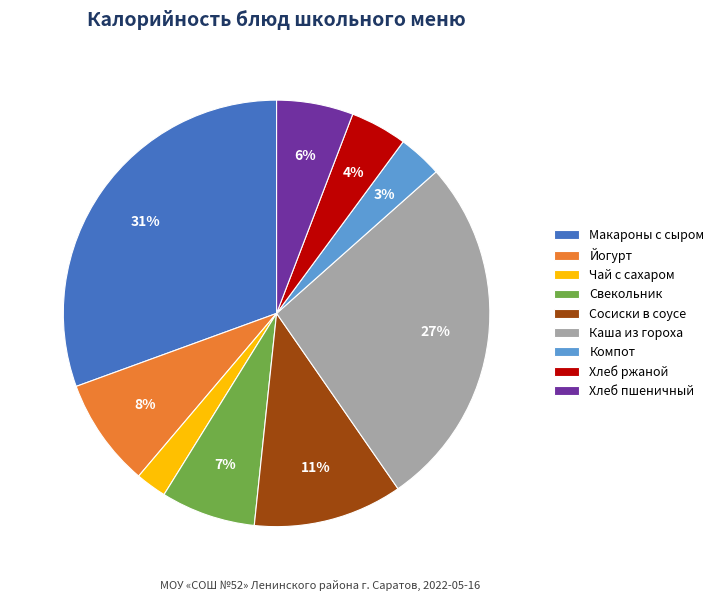

Do Макароны с сыром and Компот together represent more than half of the pie?

No